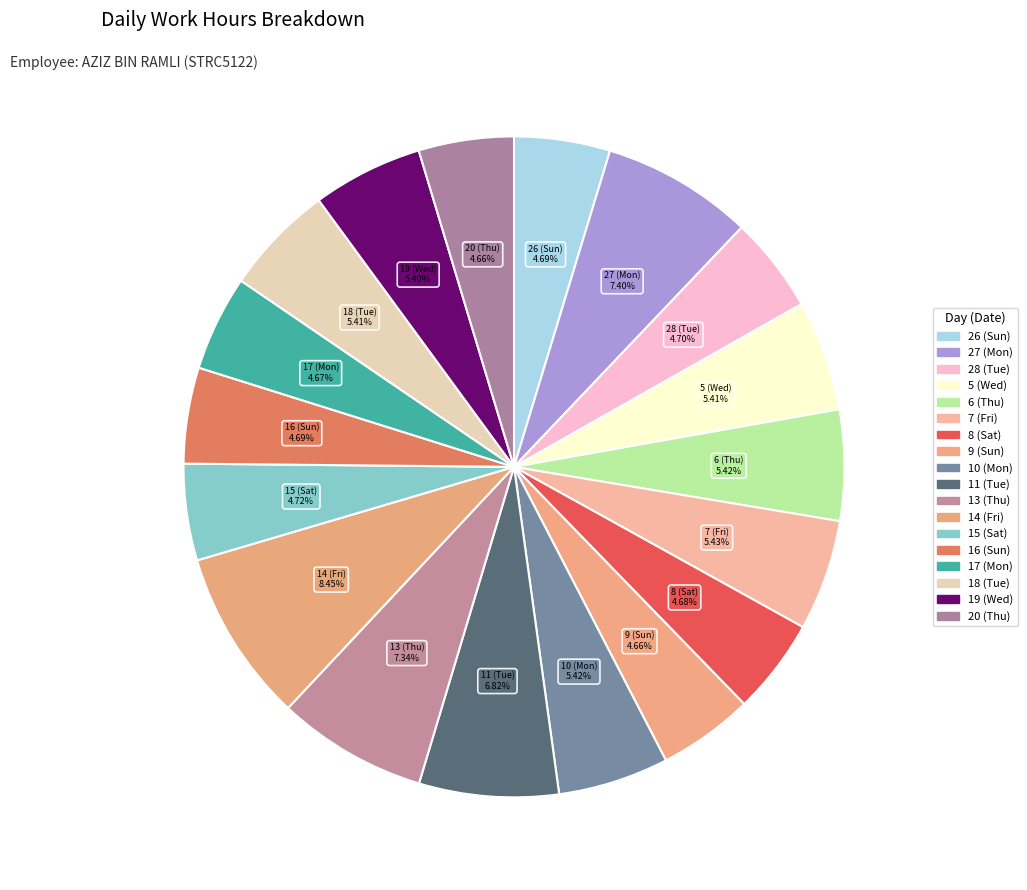

How many segments does this pie chart have?

18